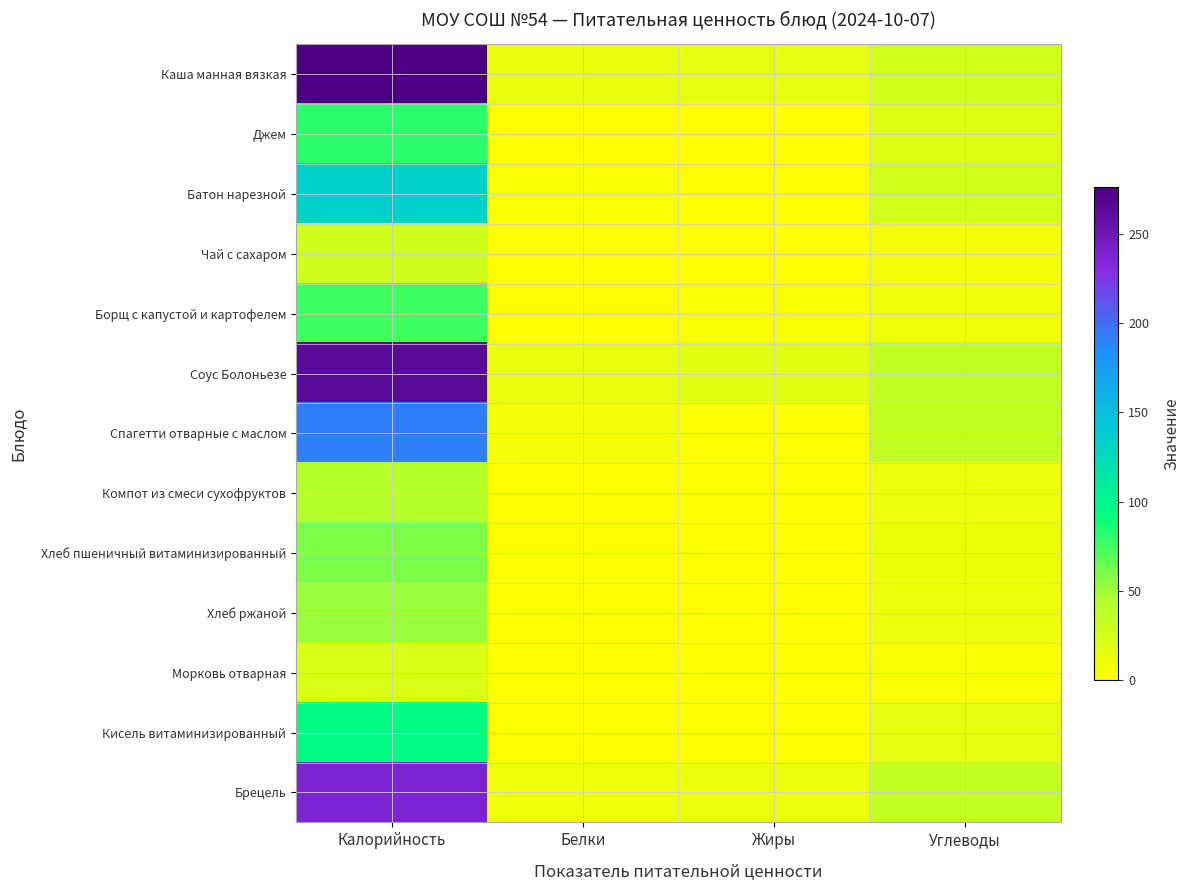

Reading left to right, transcribe all the data shown in this chart.

Каша манная вязкая: Калорийность=276.4	Белки=12.4	Жиры=14.8	Углеводы=26.5
Джем: Калорийность=81.6	Белки=0.0	Жиры=0.0	Углеводы=20.4
Батон нарезной: Калорийность=135.0	Белки=3.8	Жиры=1.2	Углеводы=26.0
Чай с сахаром: Калорийность=28.0	Белки=0.2	Жиры=0.1	Углеводы=7.1
Борщ с капустой и картофелем: Калорийность=76.2	Белки=2.2	Жиры=3.5	Углеводы=8.9
Соус Болоньезе: Калорийность=265.6	Белки=12.8	Жиры=17.6	Углеводы=35.2
Спагетти отварные с маслом: Калорийность=191.4	Белки=5.7	Жиры=2.5	Углеводы=35.6
Компот из смеси сухофруктов: Калорийность=40.4	Белки=0.1	Жиры=0.0	Углеводы=10.6
Хлеб пшеничный витаминизированный: Калорийность=59.7	Белки=2.0	Жиры=0.3	Углеводы=11.4
Хлеб ржаной: Калорийность=52.2	Белки=2.0	Жиры=0.4	Углеводы=10.0
Морковь отварная: Калорийность=21.2	Белки=0.8	Жиры=0.1	Углеводы=4.2
Кисель витаминизированный: Калорийность=95.0	Белки=0.0	Жиры=0.0	Углеводы=15.0
Брецель: Калорийность=238.3	Белки=9.7	Жиры=10.2	Углеводы=33.7